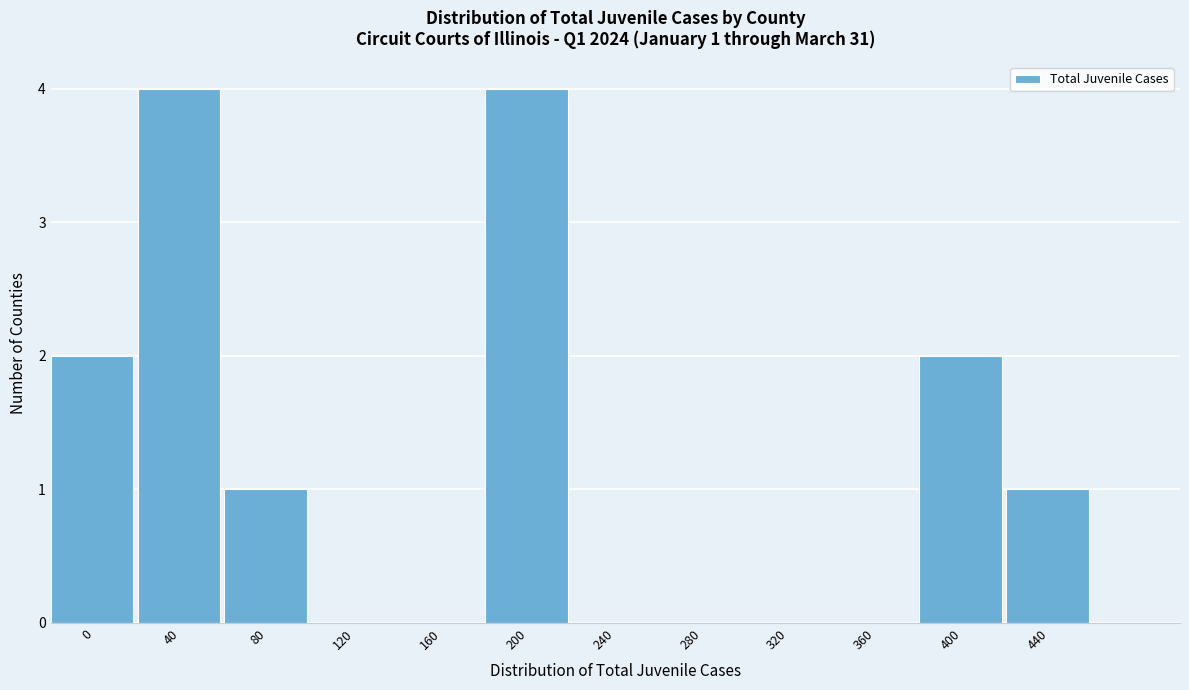

Reading right to left, transcribe all the data shown in this chart.

440=1	400=2	360=0	320=0	280=0	240=0	200=4	160=0	120=0	80=1	40=4	0=2